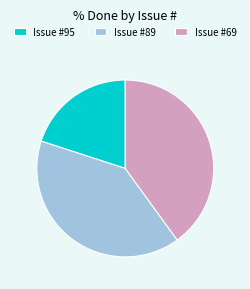

Does any single category account for the majority?

No